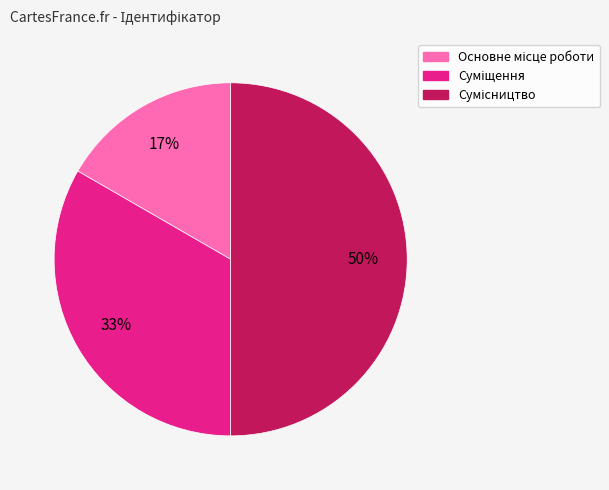

How many segments does this pie chart have?

3